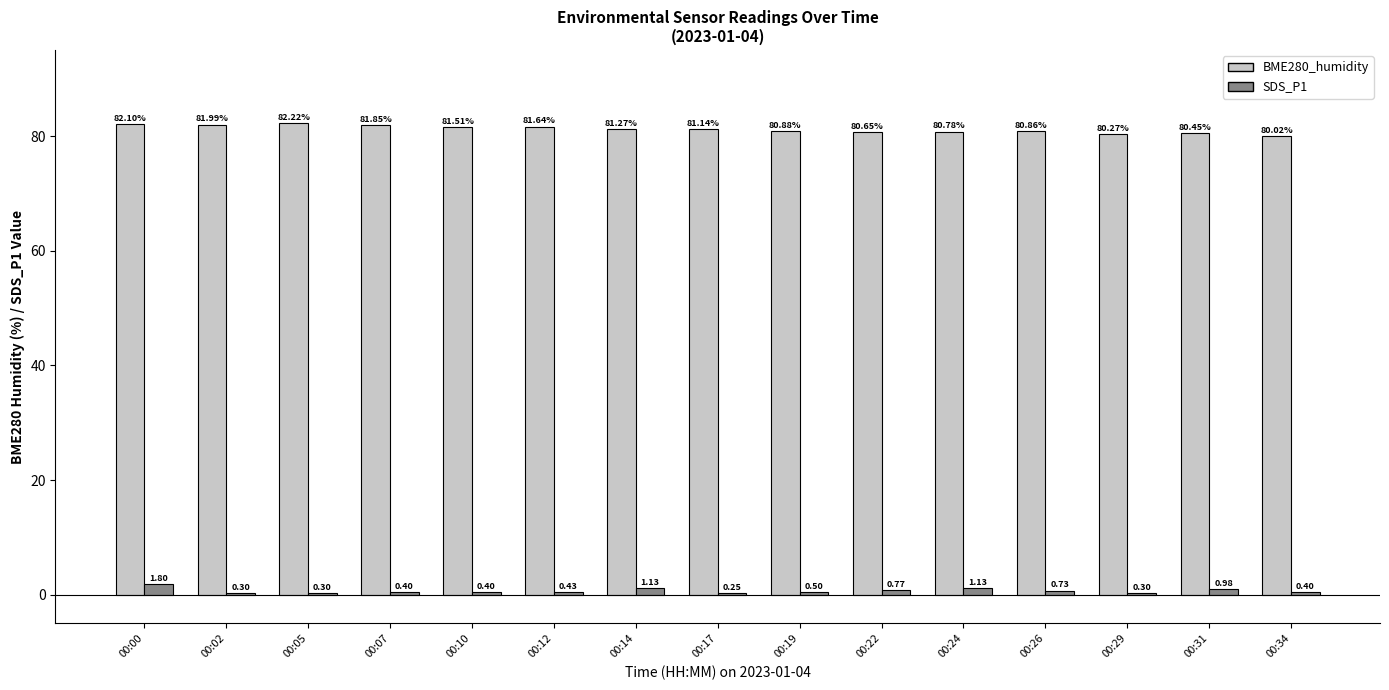

Between 00:05 and 00:19, which series saw the biggest shift?

BME280_humidity